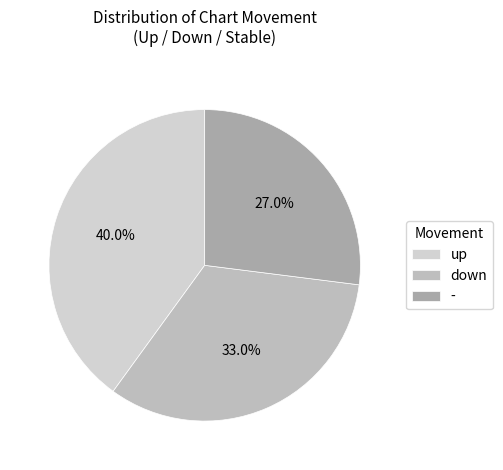

The up slice represents 26% of the pie. True or false?

False